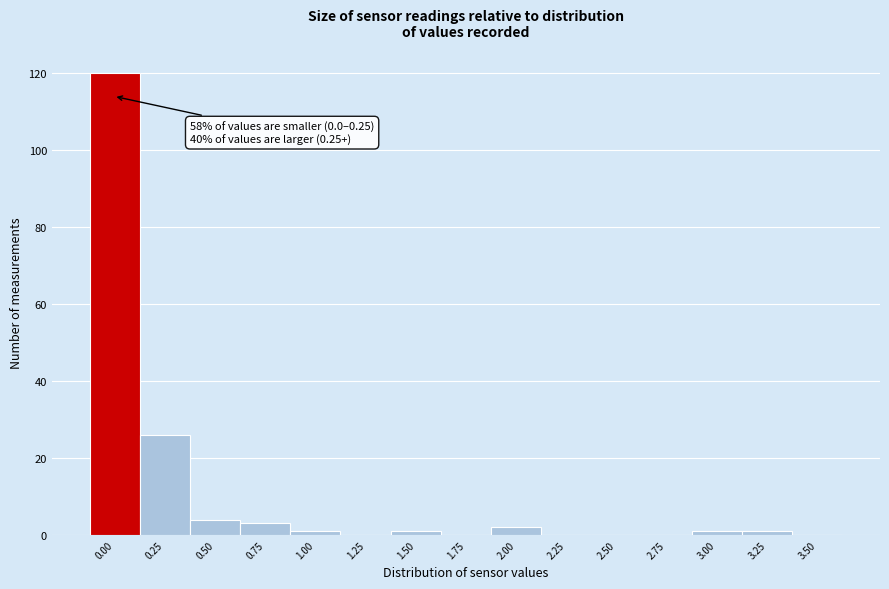

Reading left to right, transcribe all the data shown in this chart.

0.00=120	0.25=26	0.50=4	0.75=3	1.00=1	1.25=0	1.50=1	1.75=0	2.00=2	2.25=0	2.50=0	2.75=0	3.00=1	3.25=1	3.50=0